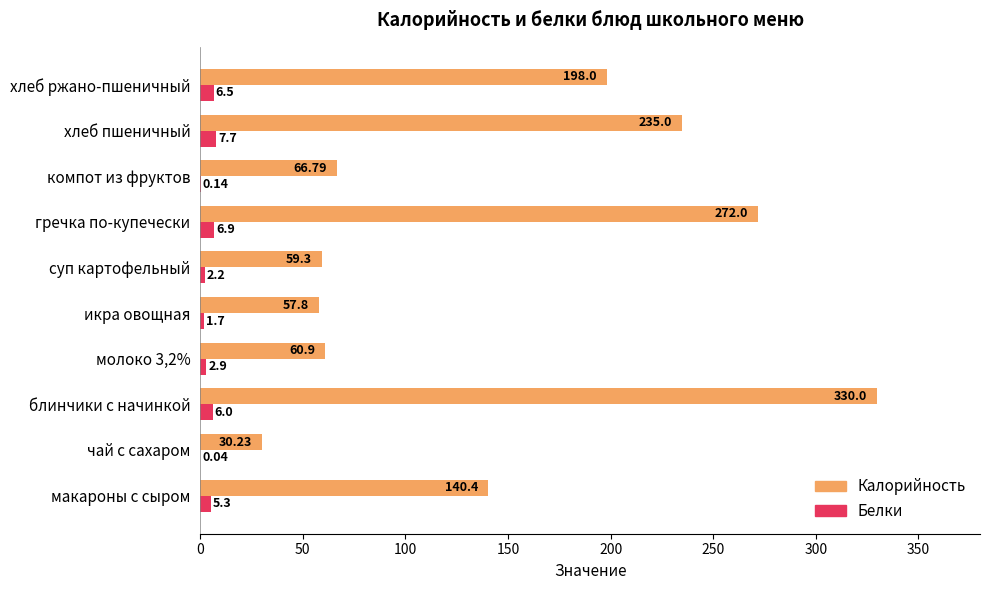

Which series changed the most between чай с сахаром and компот из фруктов?

Калорийность